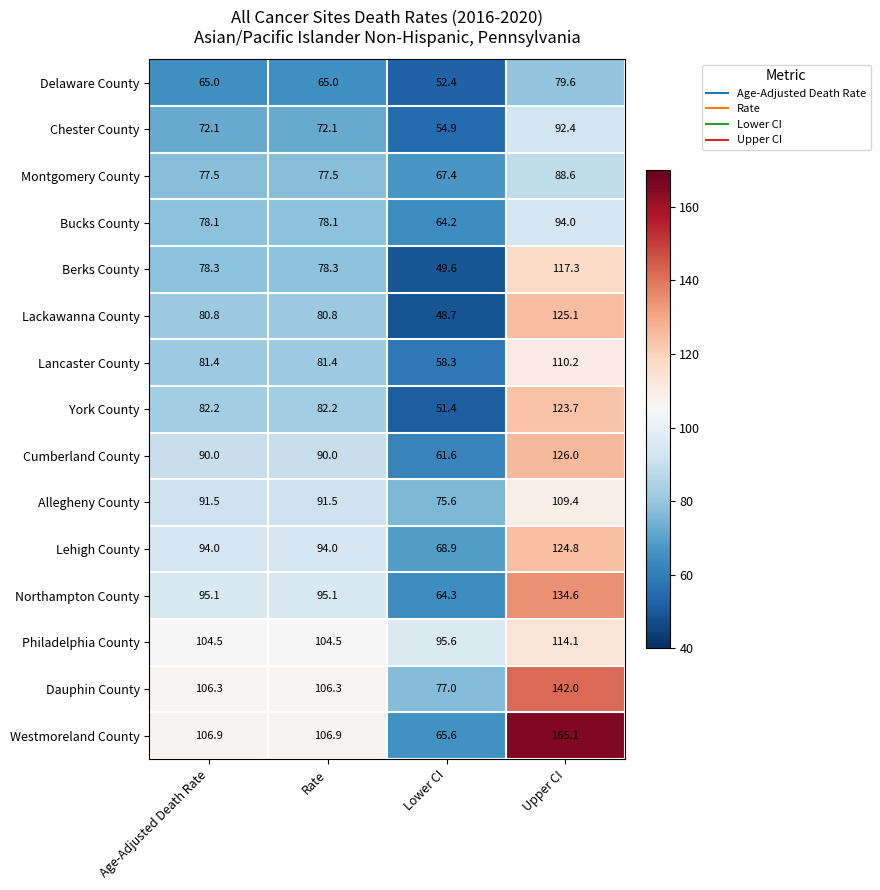

Rank the series by their maximum value, from highest to lowest.

Westmoreland County, Dauphin County, Northampton County, Cumberland County, Lackawanna County, Lehigh County, York County, Berks County, Philadelphia County, Lancaster County, Allegheny County, Bucks County, Chester County, Montgomery County, Delaware County